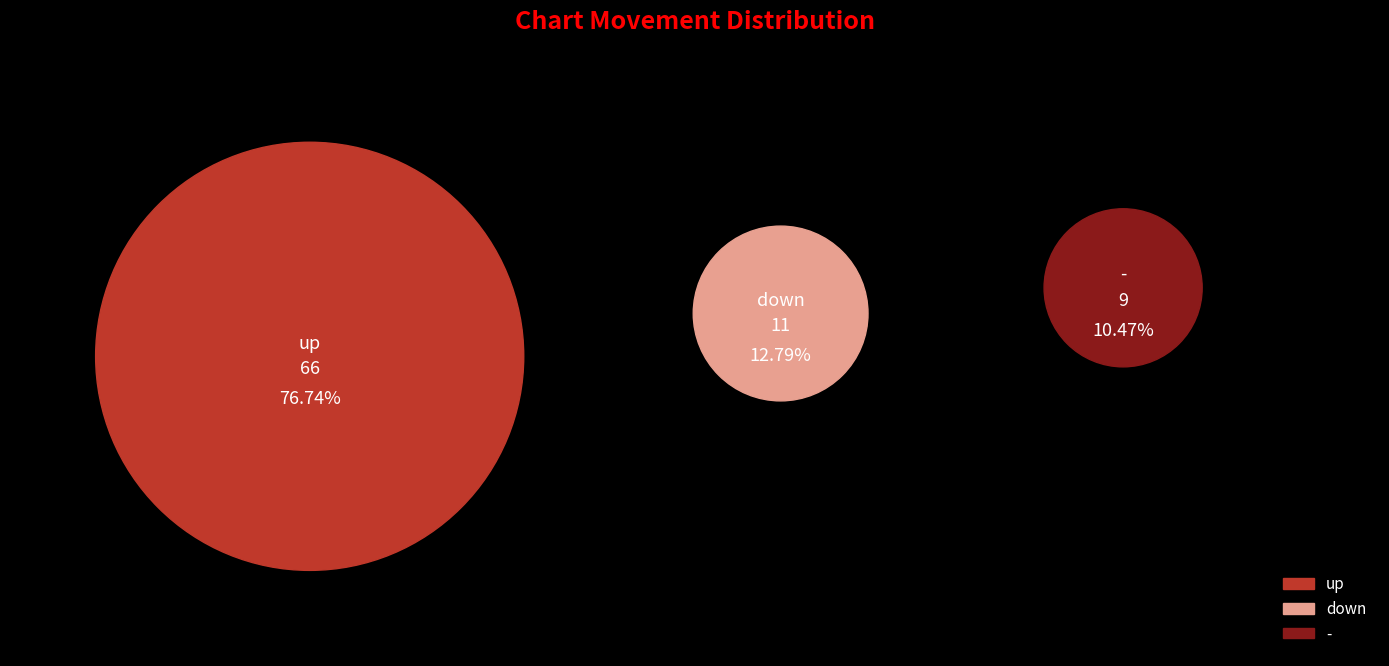

To the nearest percent, what portion does - represent?

10%